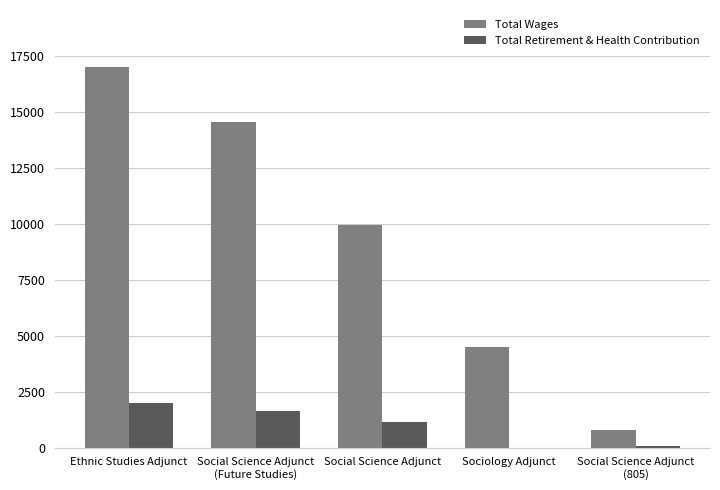

What is the approximate value of Total Wages at Social Science Adjunct
(Future Studies)?

14542